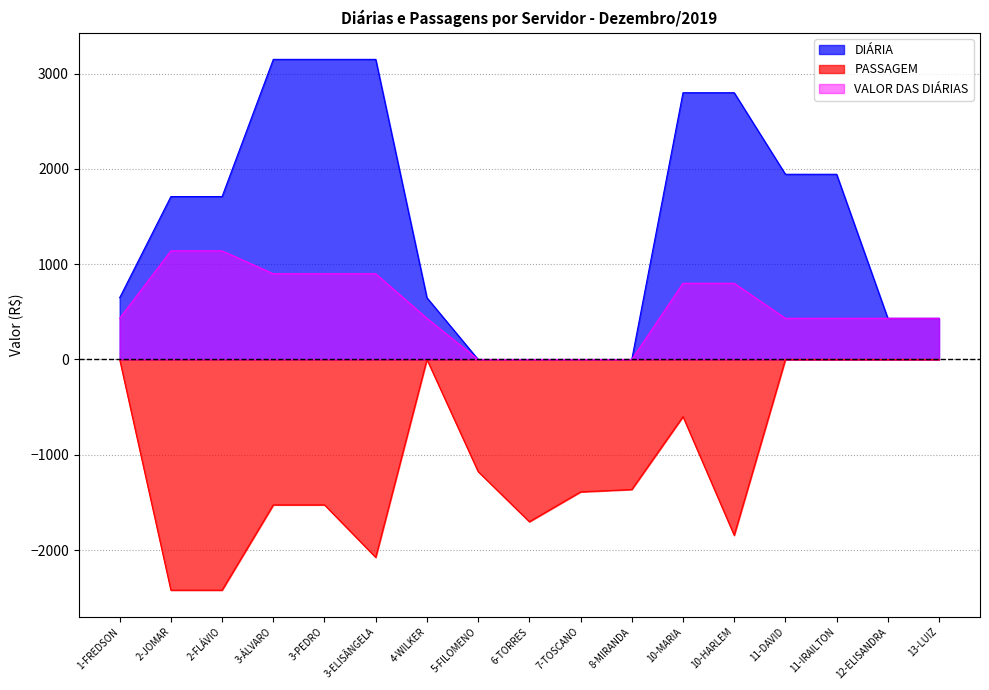

Is the value of VALOR DAS DIÁRIAS at 5-FILOMENO greater than the value of DIÁRIA at 8-MIRANDA?

No